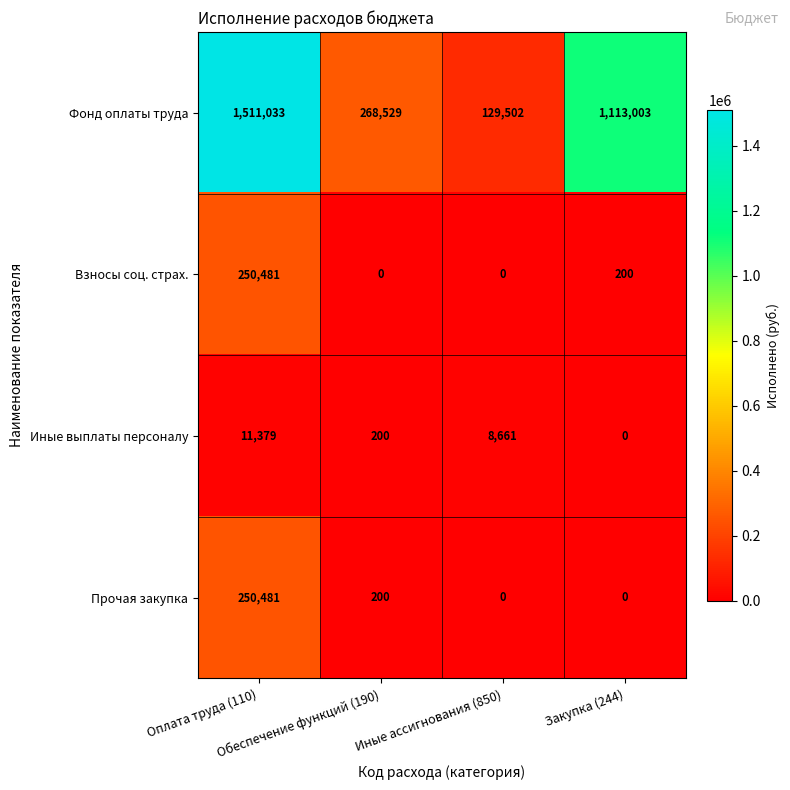

What is the spread (max minus min) of values at Закупка (244)?

1113003